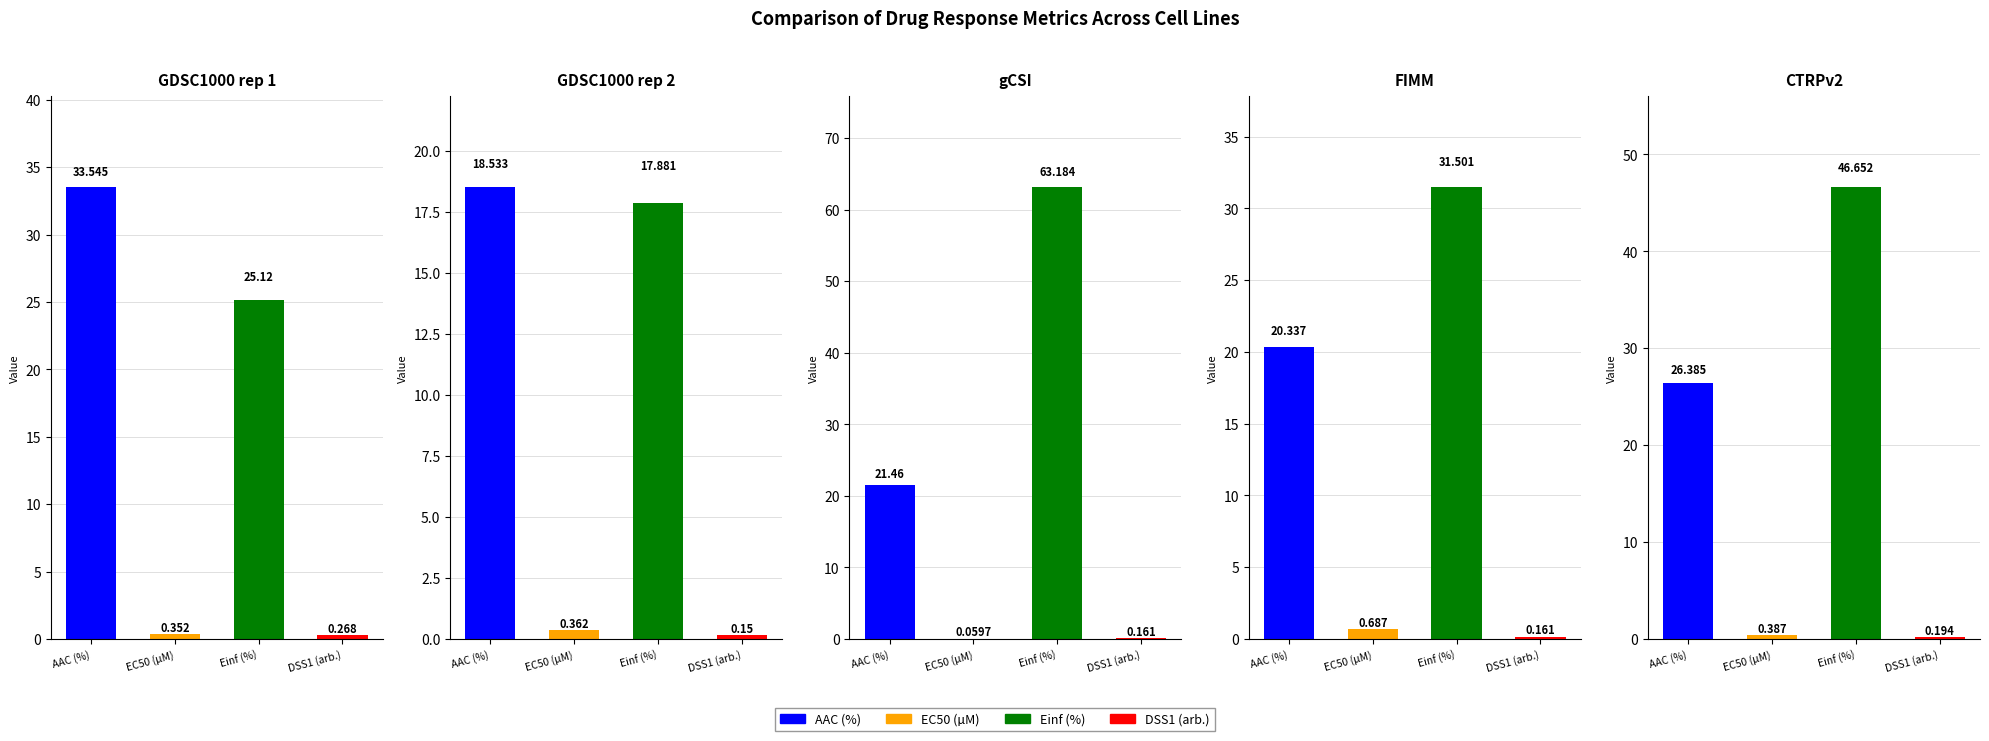

What is the difference between the highest and lowest values at GDSC1000 rep 2?

18.4